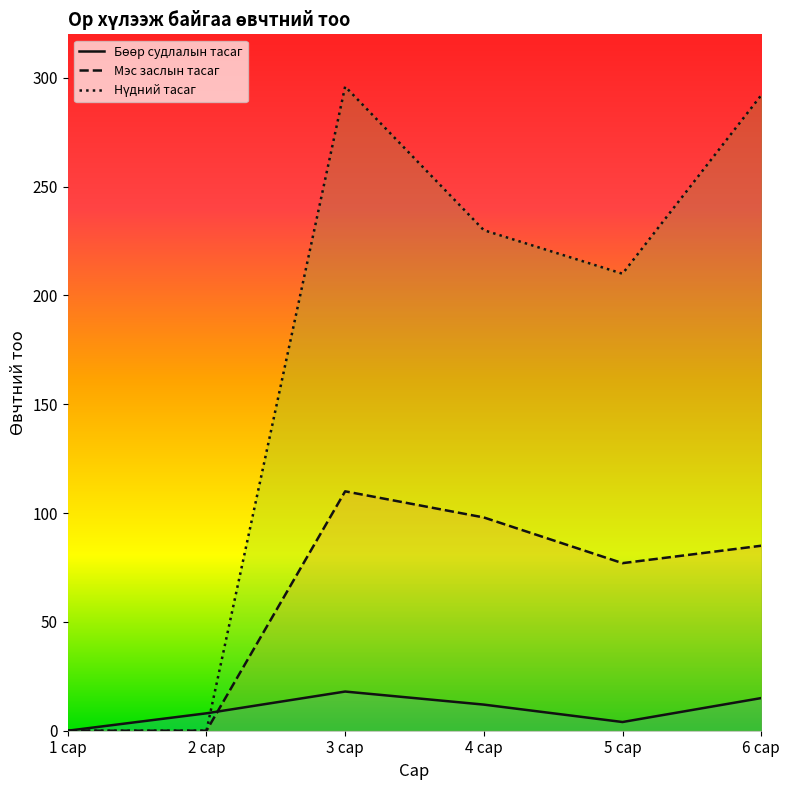

What value does the Мэс заслын тасаг series have at 5 сар, to the nearest 5?

75